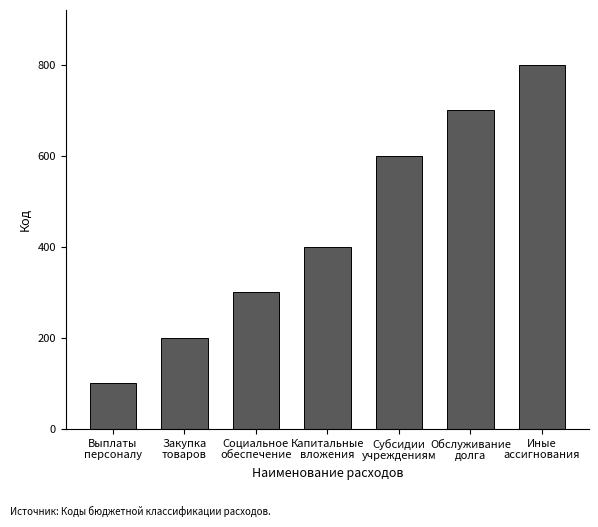

Rank the categories by value from lowest to highest.

Выплаты
персоналу, Закупка
товаров, Социальное
обеспечение, Капитальные
вложения, Субсидии
учреждениям, Обслуживание
долга, Иные
ассигнования